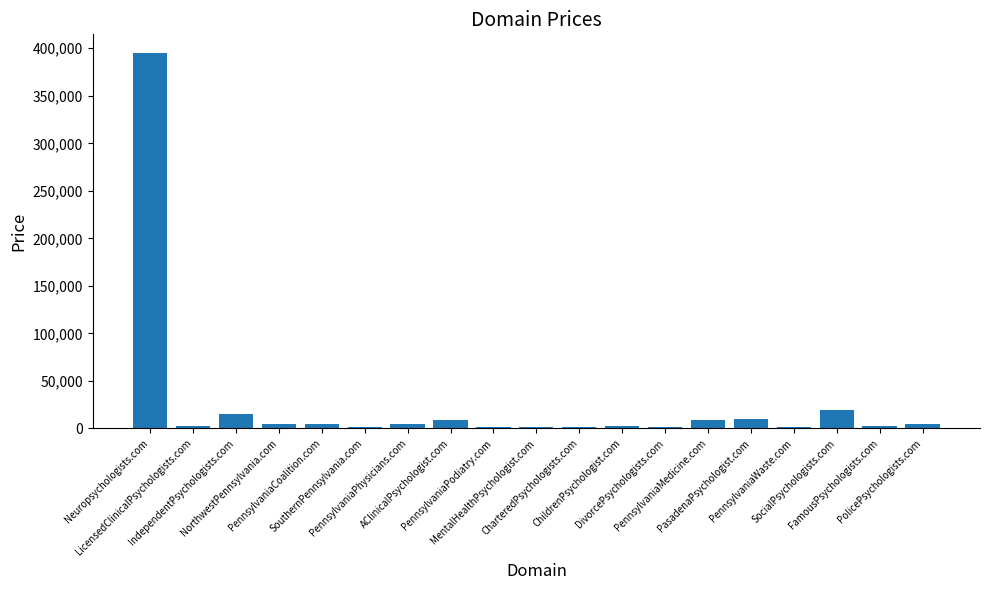

What is the maximum value shown in the chart?

394888